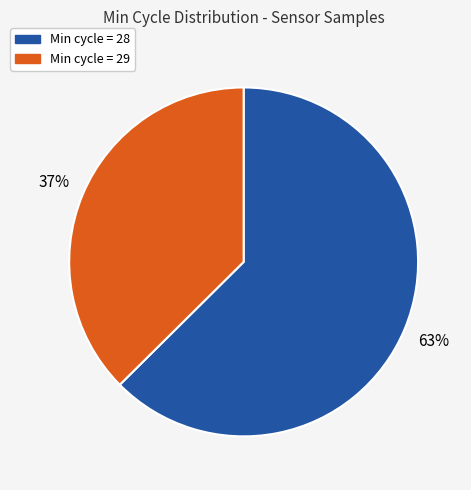

How many slices are in this pie chart?

2